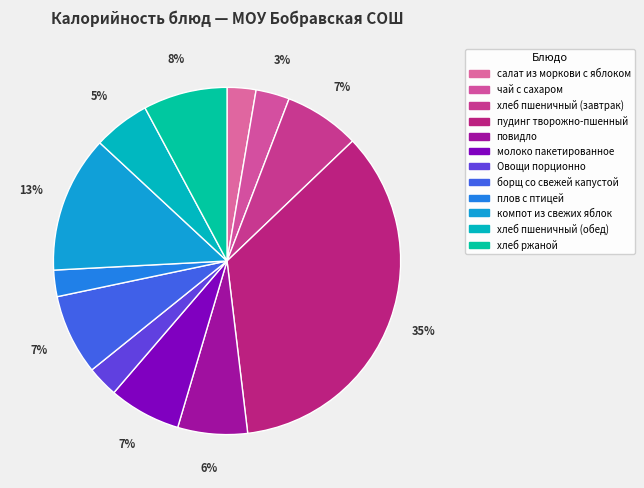

What percentage is the Овощи порционно slice, to the nearest percent?

3%